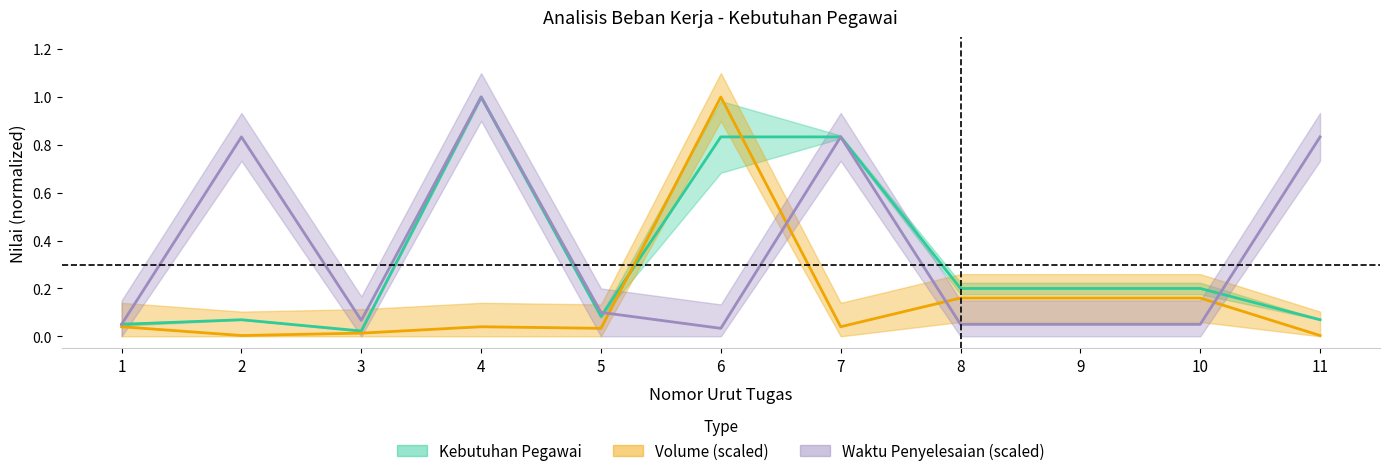

Reading left to right, extract all data points from this chart.

Kebutuhan Pegawai: 0.1	0.1	0.0	1.0	0.1	0.8	0.8	0.2	0.2	0.2	0.1
Volume (scaled): 0.0	0.0	0.0	0.0	0.0	1.0	0.0	0.2	0.2	0.2	0.0
Waktu Penyelesaian (scaled): 0.1	0.8	0.1	1.0	0.1	0.0	0.8	0.1	0.1	0.1	0.8